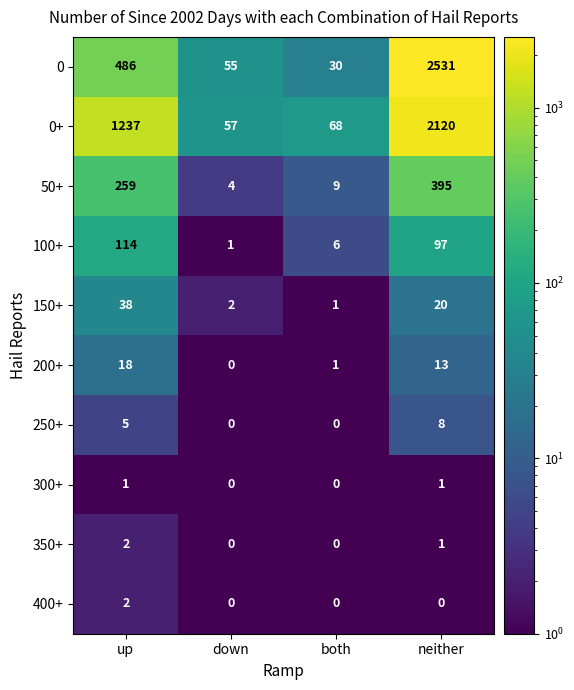

What is the maximum value for 150+?

38